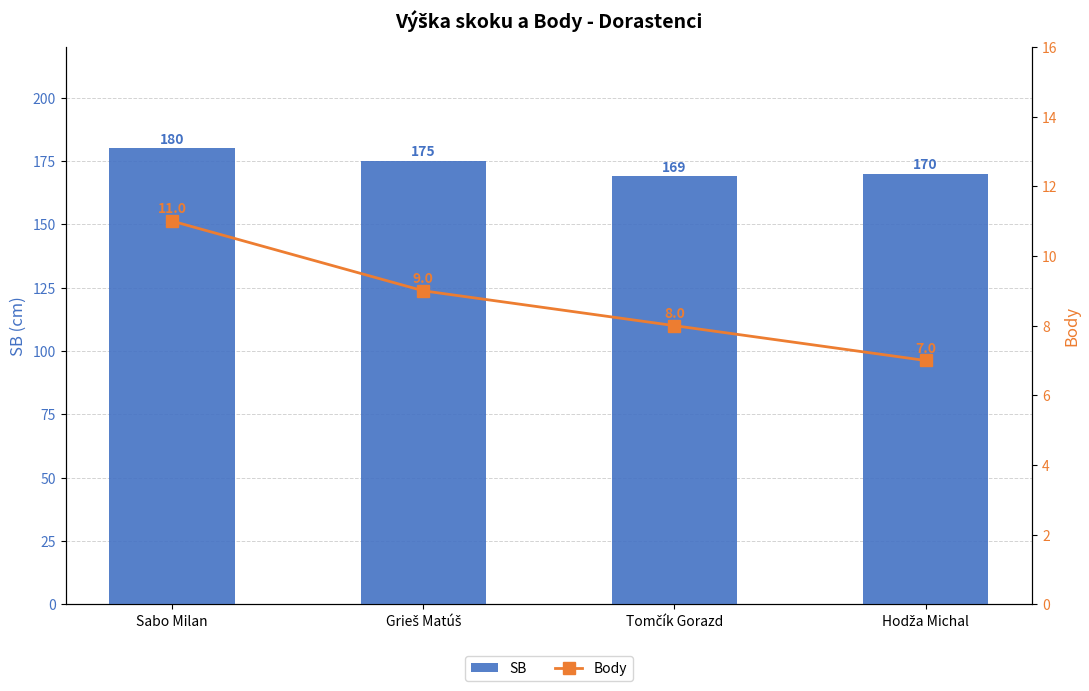

Rank the categories by SB value from lowest to highest.

Tomčík Gorazd, Hodža Michal, Grieš Matúš, Sabo Milan